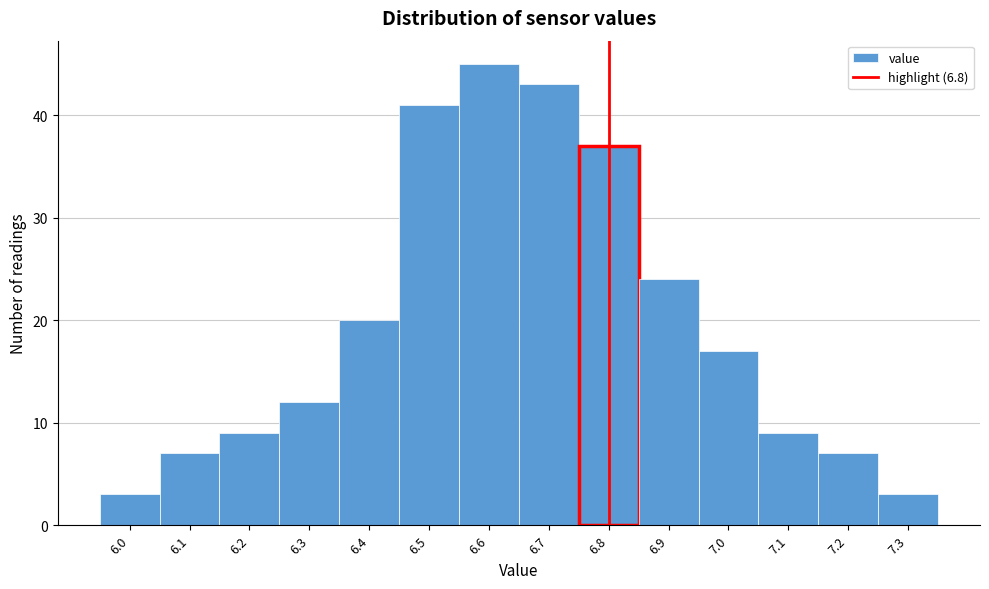

Reading left to right, list every bar in this chart as the range it spans on the x-axis followed by its height. The values are not printed on the chart, so give them approximately, as read against the axis.

5.95 to 6.05: 3
6.05 to 6.15: 7
6.15 to 6.25: 9
6.25 to 6.35: 12
6.35 to 6.45: 20
6.45 to 6.55: 41
6.55 to 6.65: 45
6.65 to 6.75: 43
6.75 to 6.85: 37
6.85 to 6.95: 24
6.95 to 7.05: 17
7.05 to 7.15: 9
7.15 to 7.25: 7
7.25 to 7.35: 3